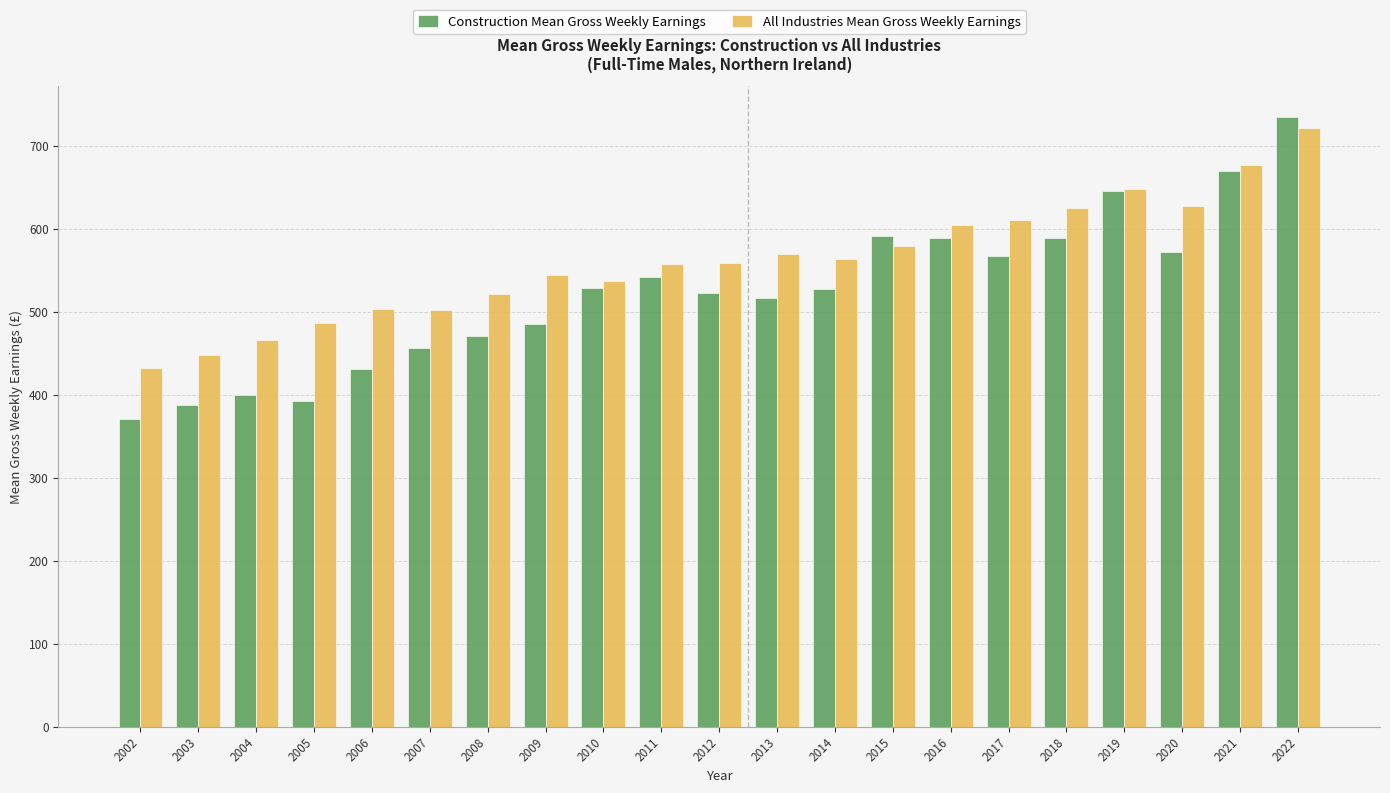

What is the value of the Construction Mean Gross Weekly Earnings bar at the 20th from the left?

669.3